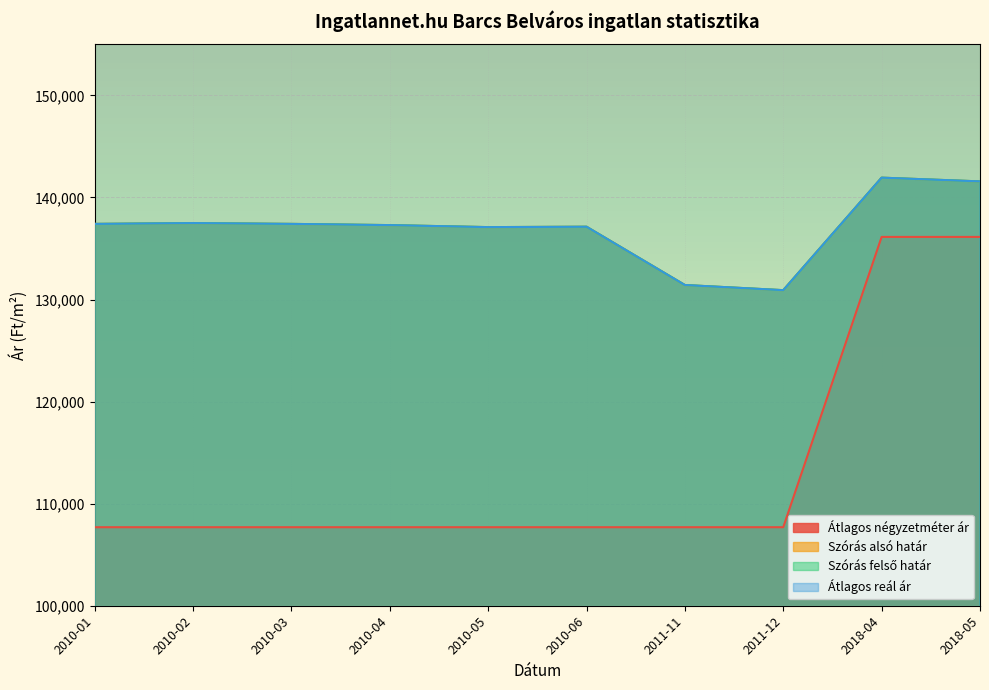

Which series has the widest spread of values?

Átlagos négyzetméter ár